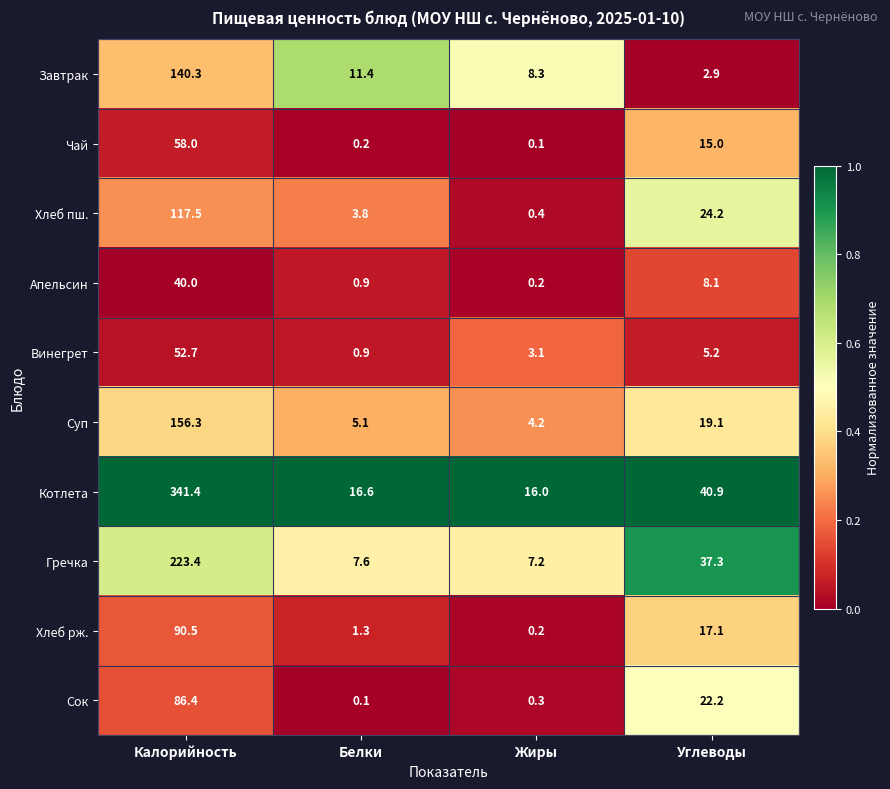

What is the difference between the maximum and minimum values in the Котлета series?

325.4